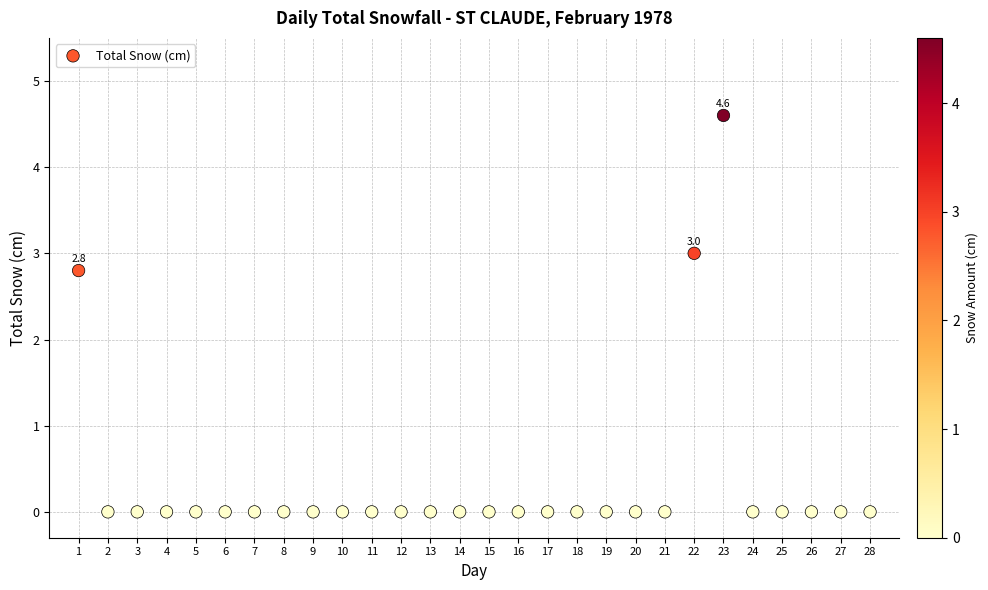

What Y value in the scatter plot is closest to 2?

2.8